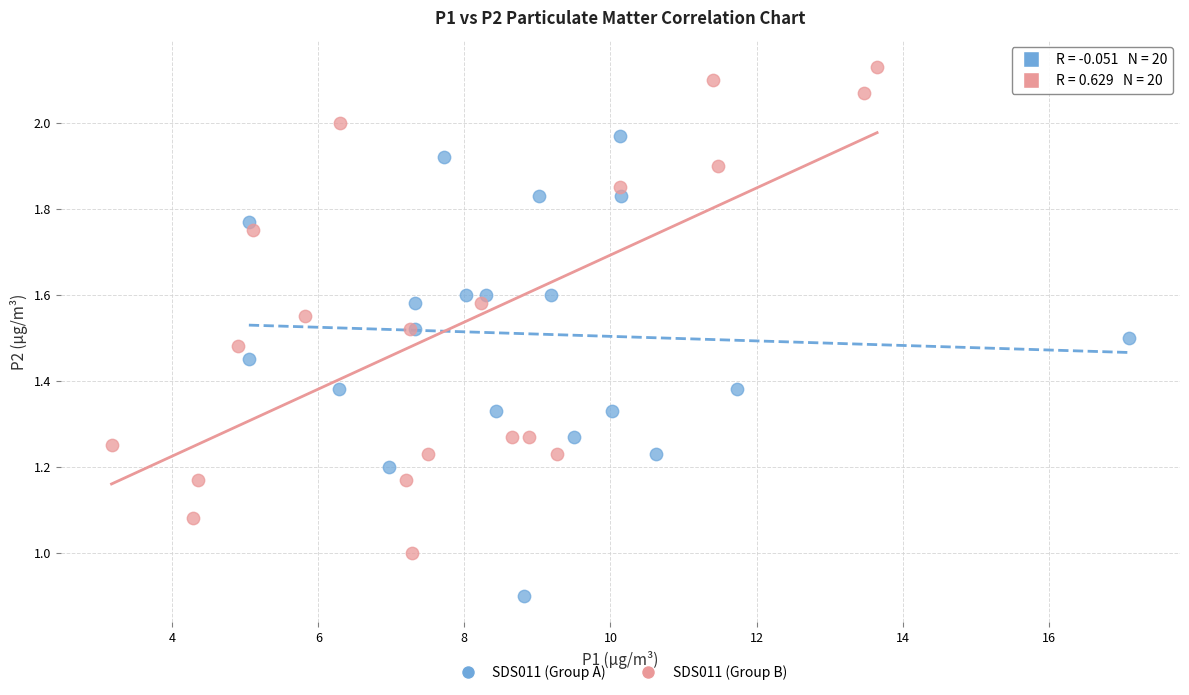

Which series has the widest spread of Y values?

SDS011 (Group B)